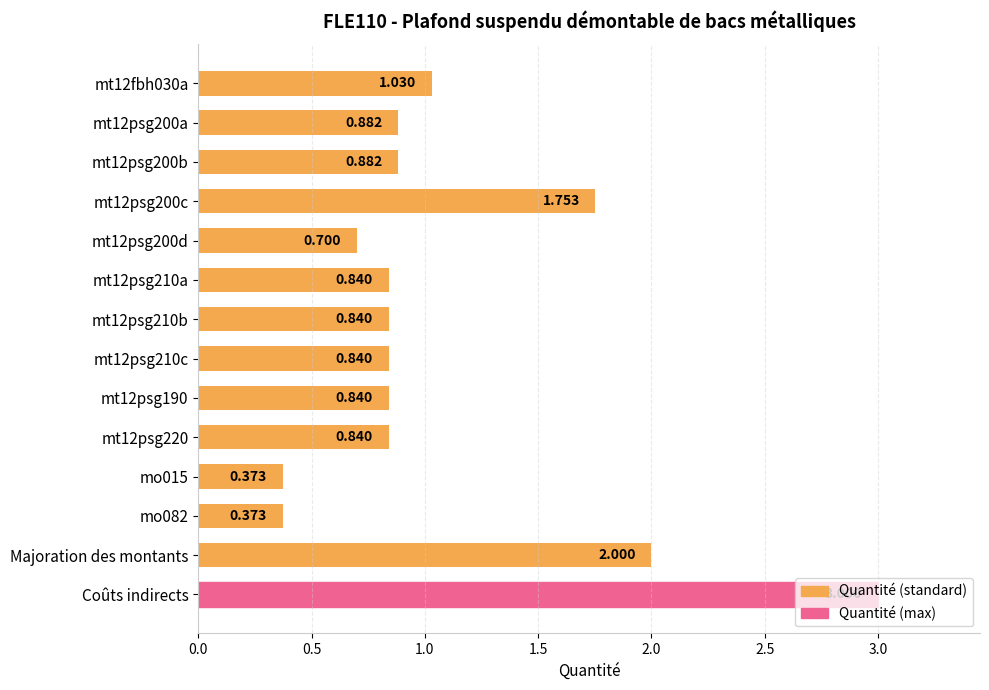

Between mo082 and Majoration des montants, which is larger?

Majoration des montants